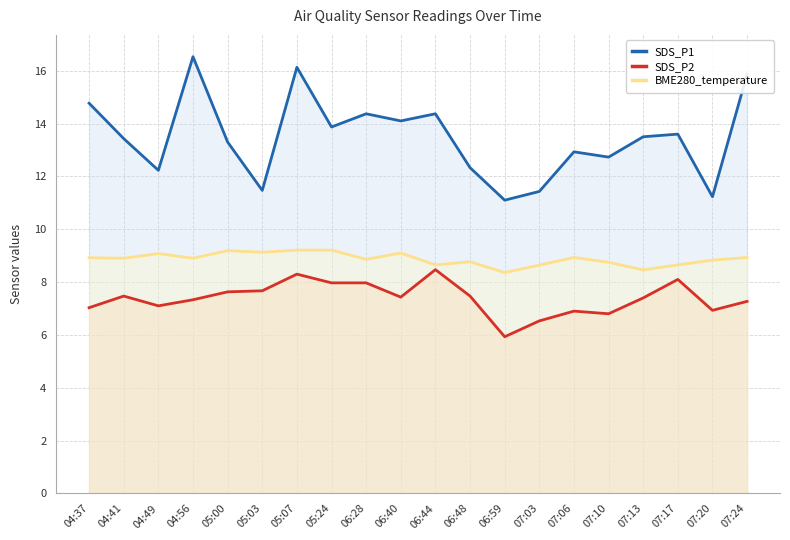

What is the value of the BME280_temperature point at the 1st from the left?

8.9